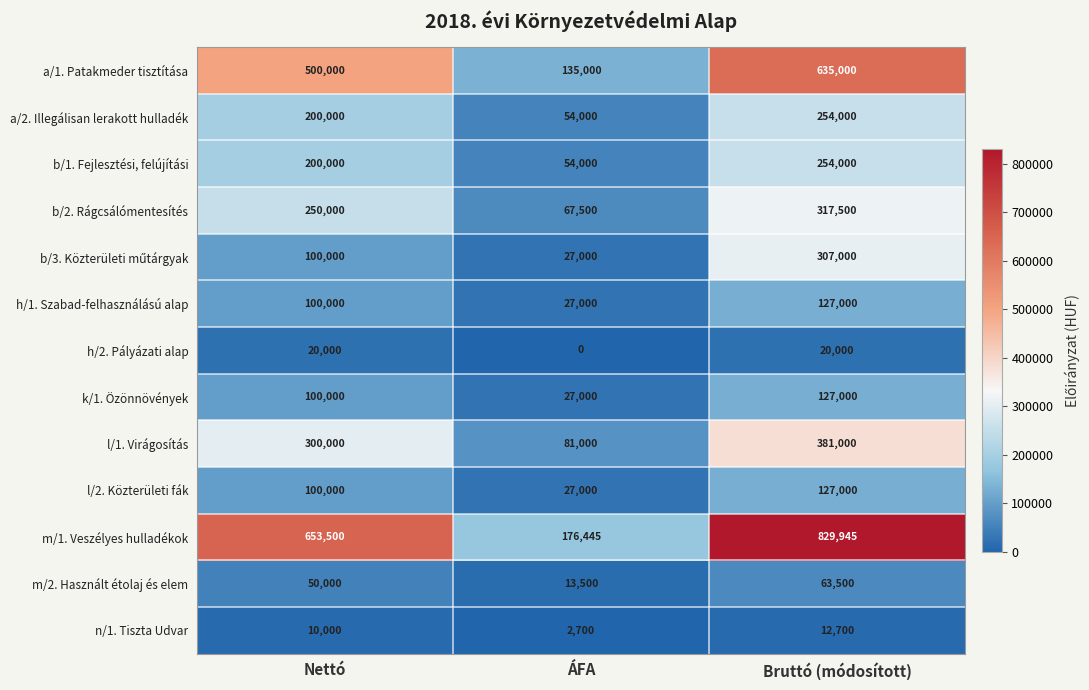

At which category does the chart reach its peak across all series?

Bruttó (módosított)